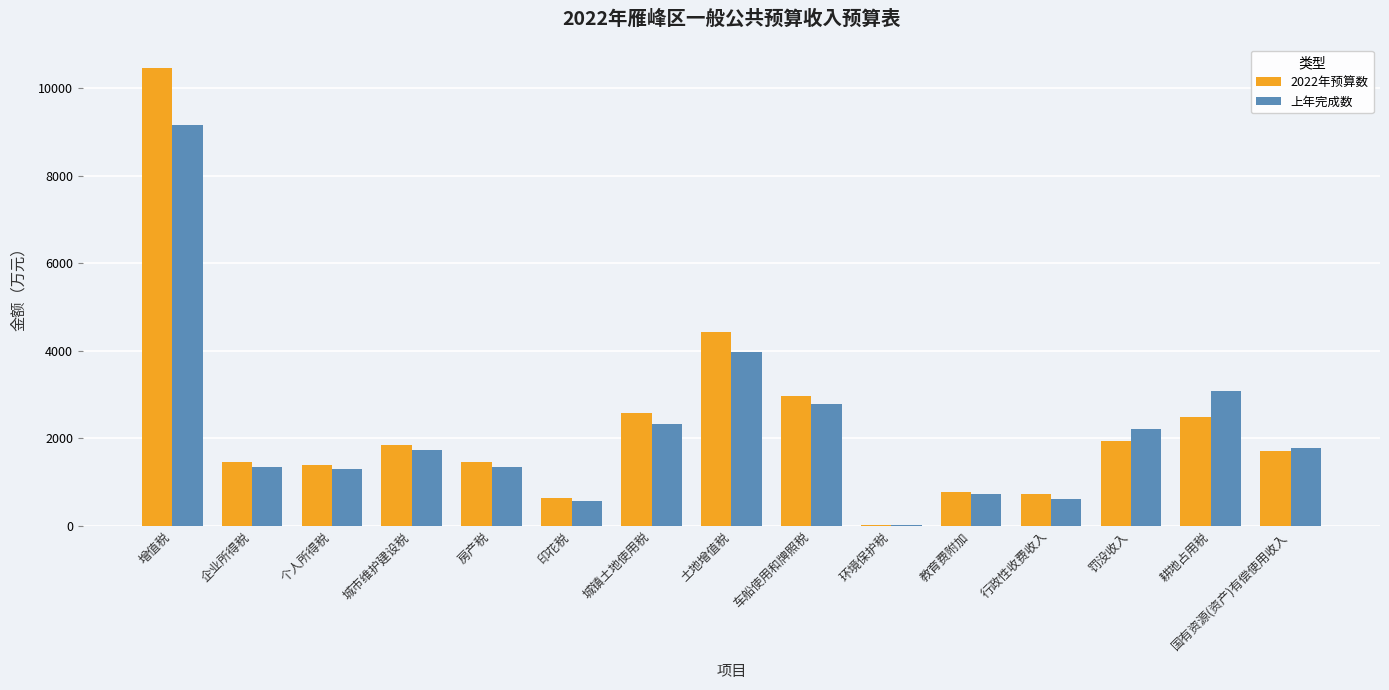

Between 增值税 and 教育费附加, which series saw the biggest shift?

2022年预算数